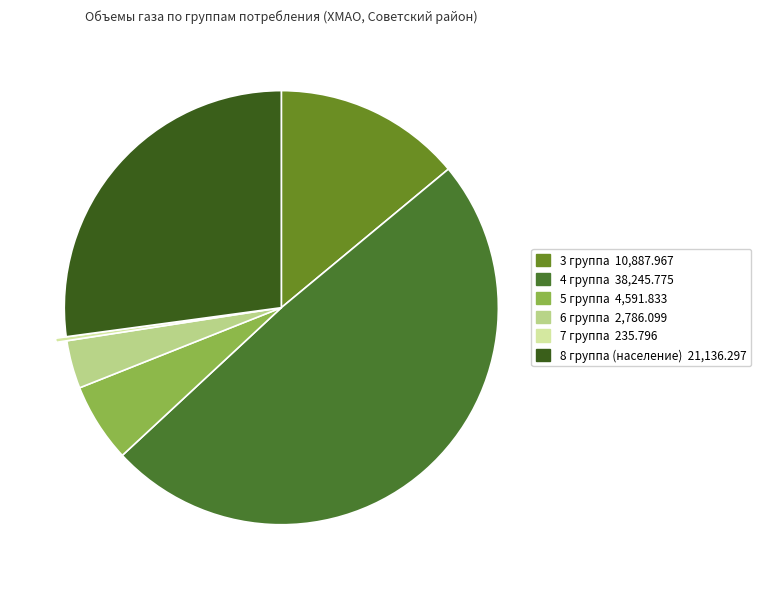

Count the number of slices in the pie.

6